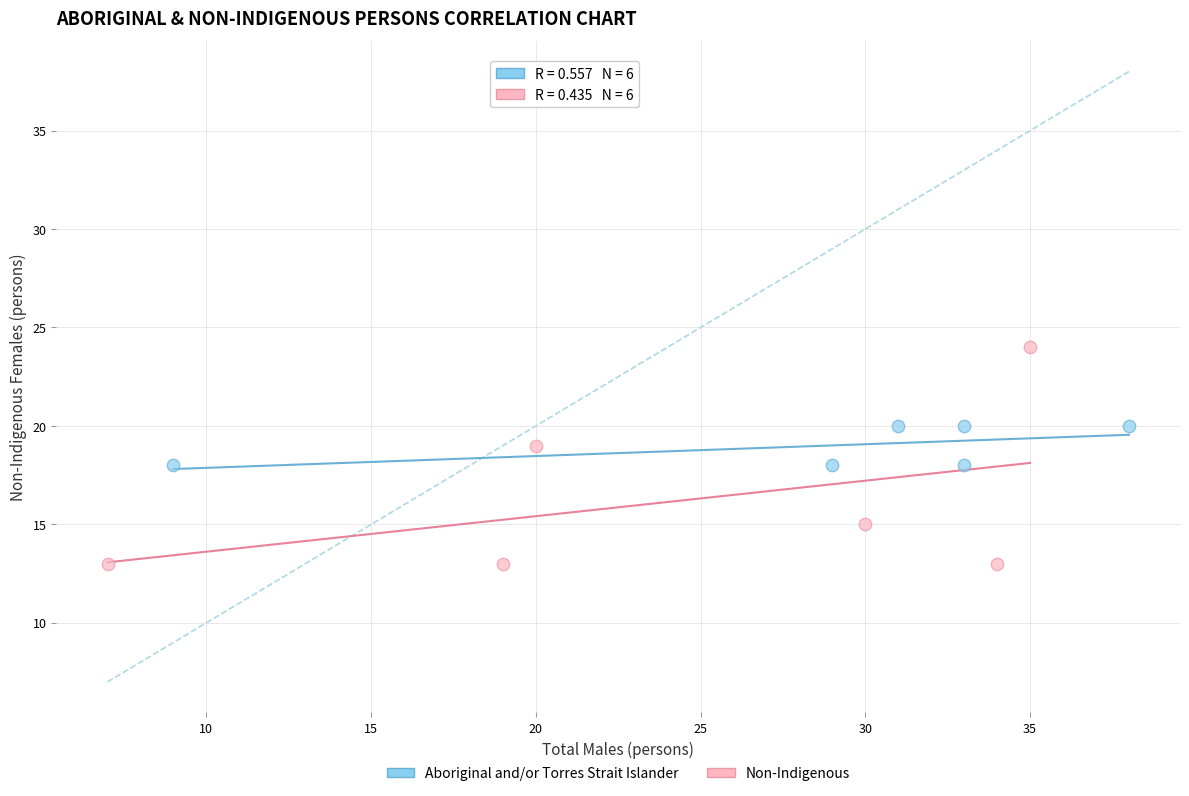

What are all the series names shown in the legend?

Aboriginal and/or Torres Strait Islander, Non-Indigenous